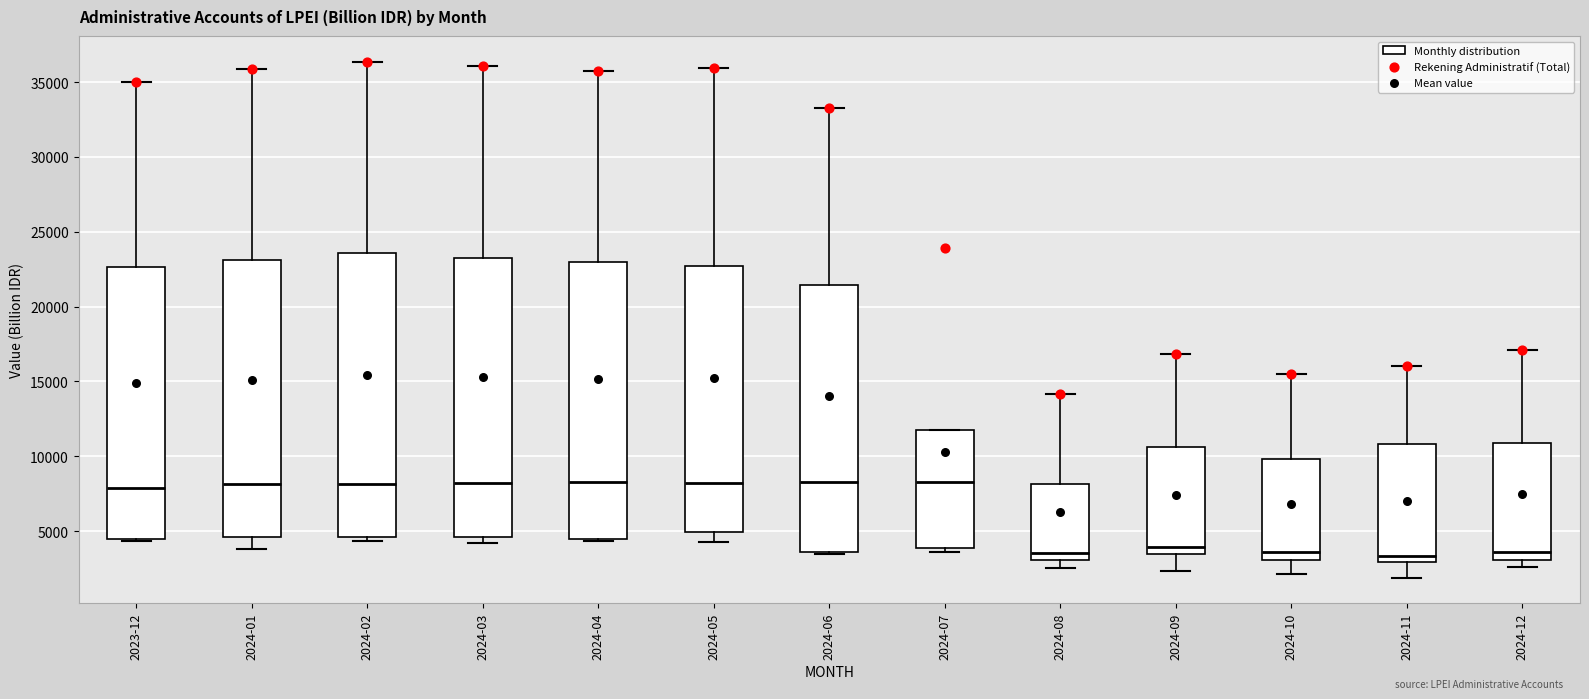

Where does the upper whisker of the box for 2024-04 end on the y-axis? The values are not printed on the chart, so give them approximately, as read against the axis.

36000